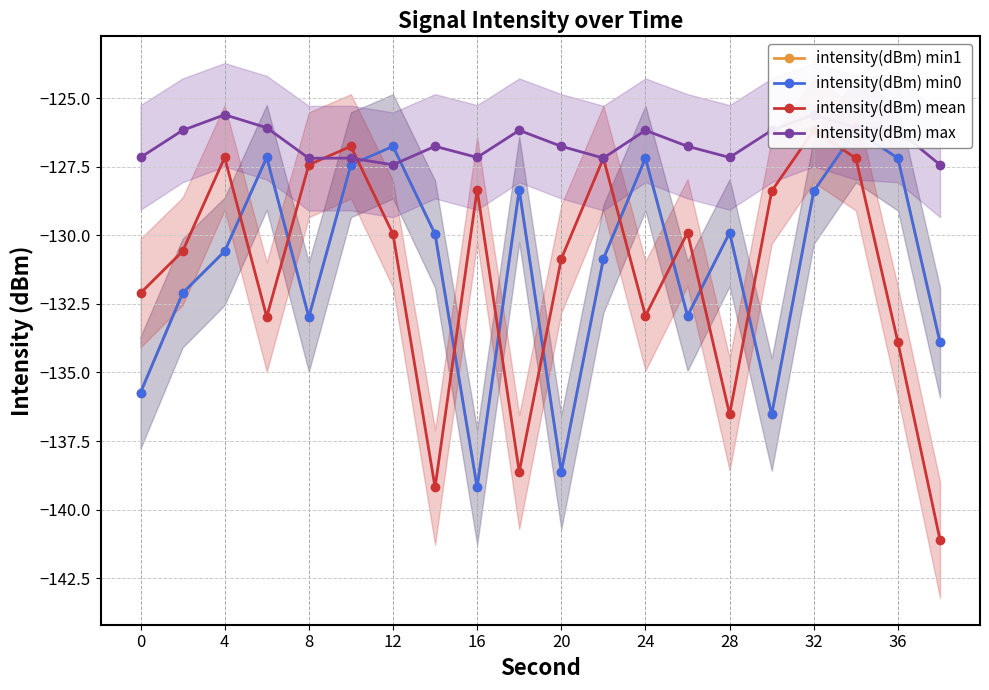

How many data points does each series have?

20